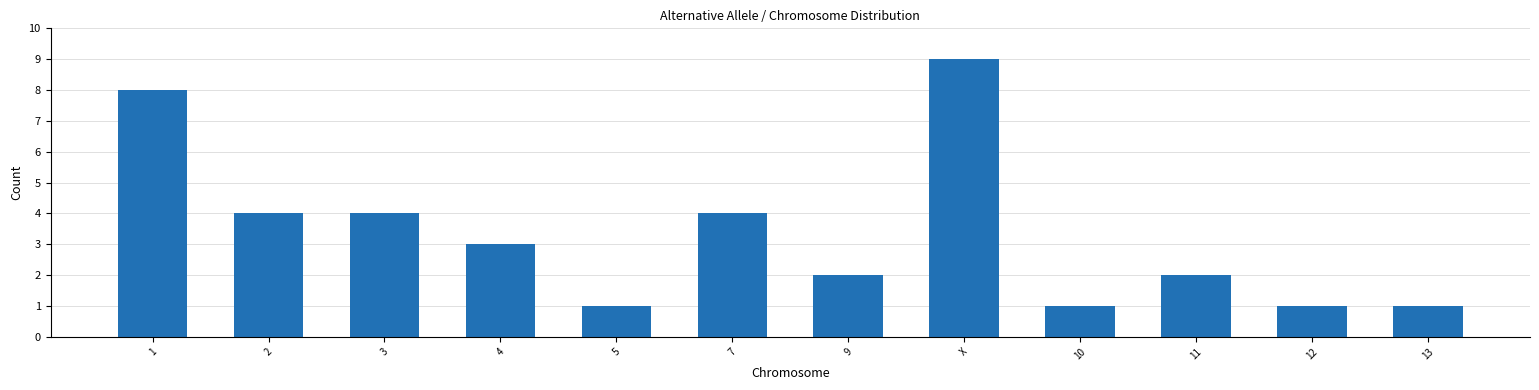

How many data points does each series have?

12